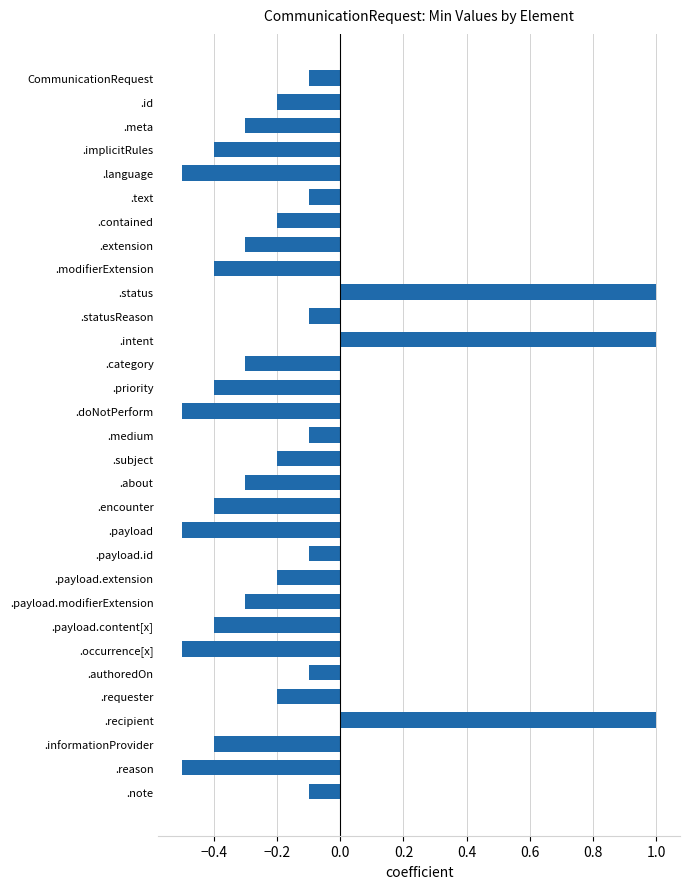

What is the change in value from .implicitRules to .medium?

+0.3